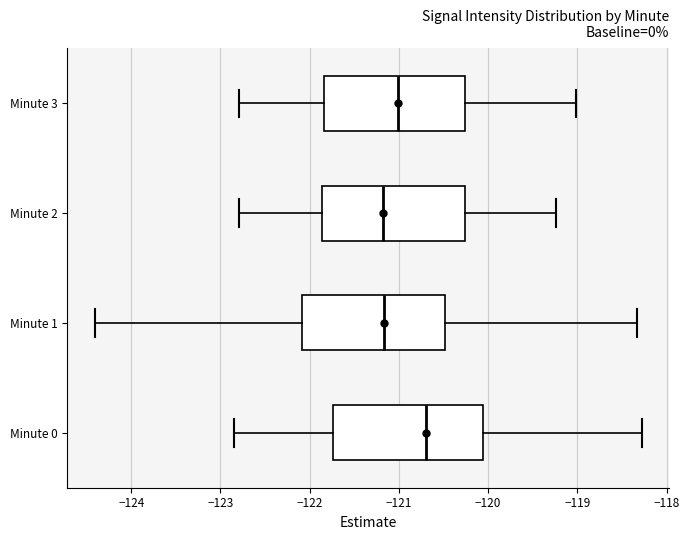

Reading bottom to top, read every box against the x-axis: the position of its median line, the range the box covers, and the ends of its whiskers. The values are not printed on the chart, so give them approximately, as read against the axis.

Minute 0: median -120.7, box -121.7 to -120.1, whiskers -122.8 to -118.3
Minute 1: median -121.2, box -122.1 to -120.5, whiskers -124.4 to -118.3
Minute 2: median -121.2, box -121.9 to -120.3, whiskers -122.8 to -119.2
Minute 3: median -121.0, box -121.8 to -120.3, whiskers -122.8 to -119.0